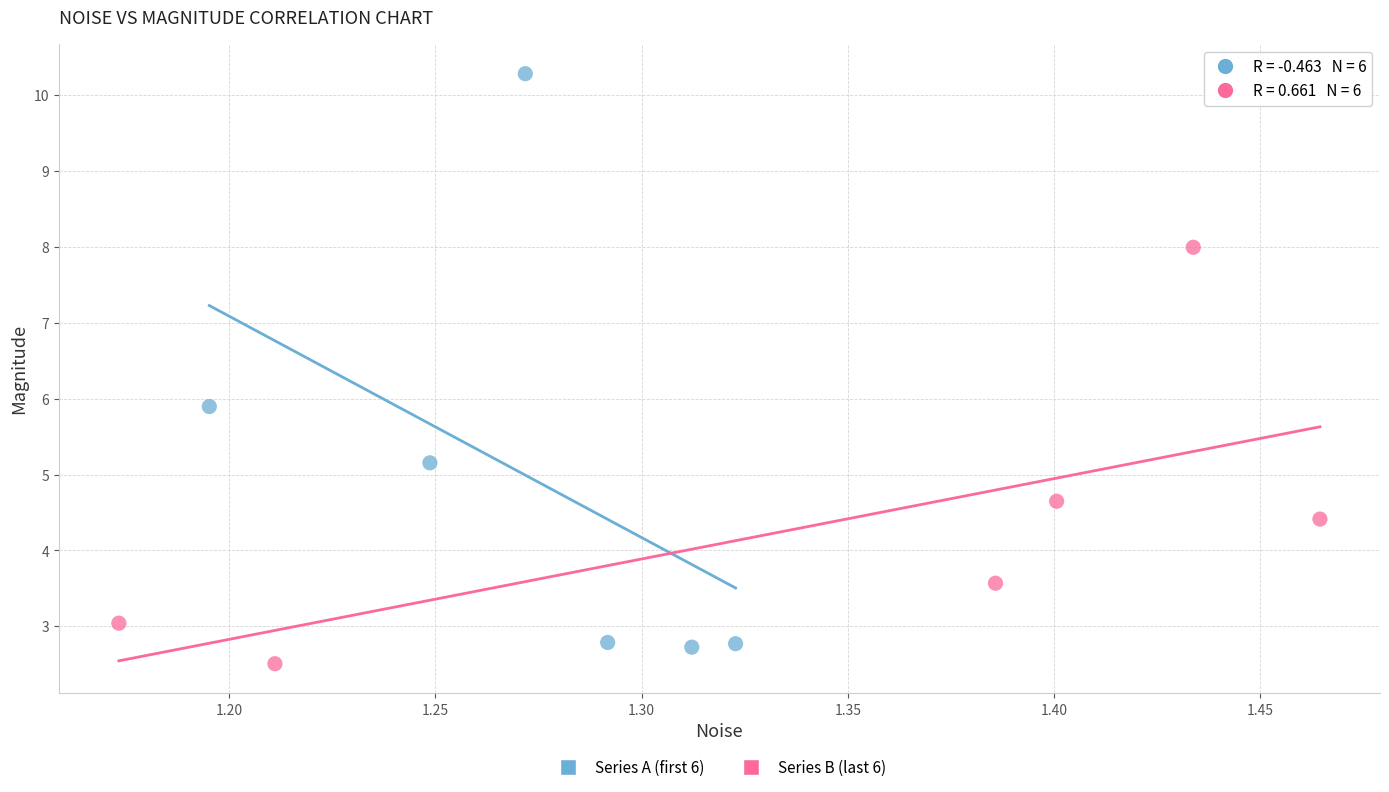

Which series reaches the maximum Y coordinate?

Series A (first 6)